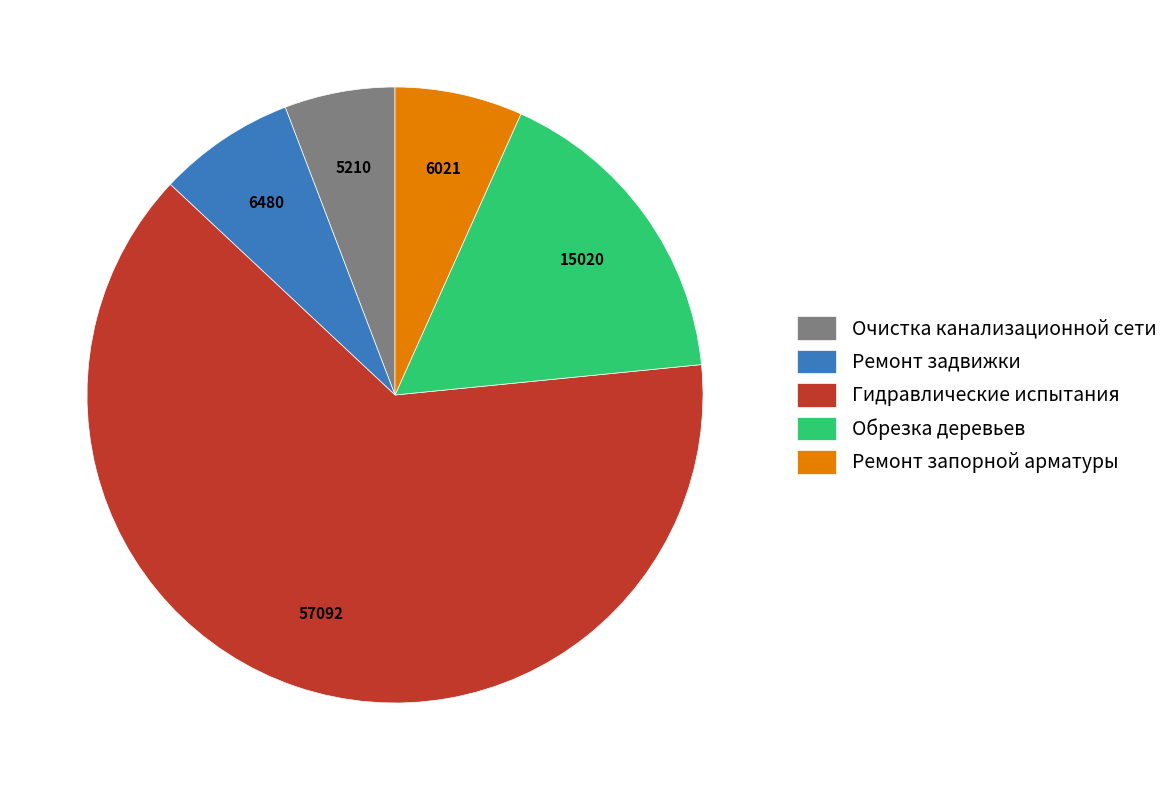

Which has a higher value, Ремонт задвижки or Гидравлические испытания?

Гидравлические испытания